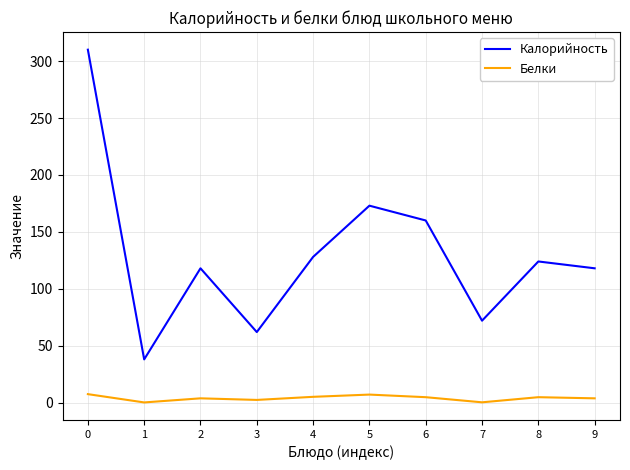

What is the difference between the maximum and minimum values in the Калорийность series?

272.0